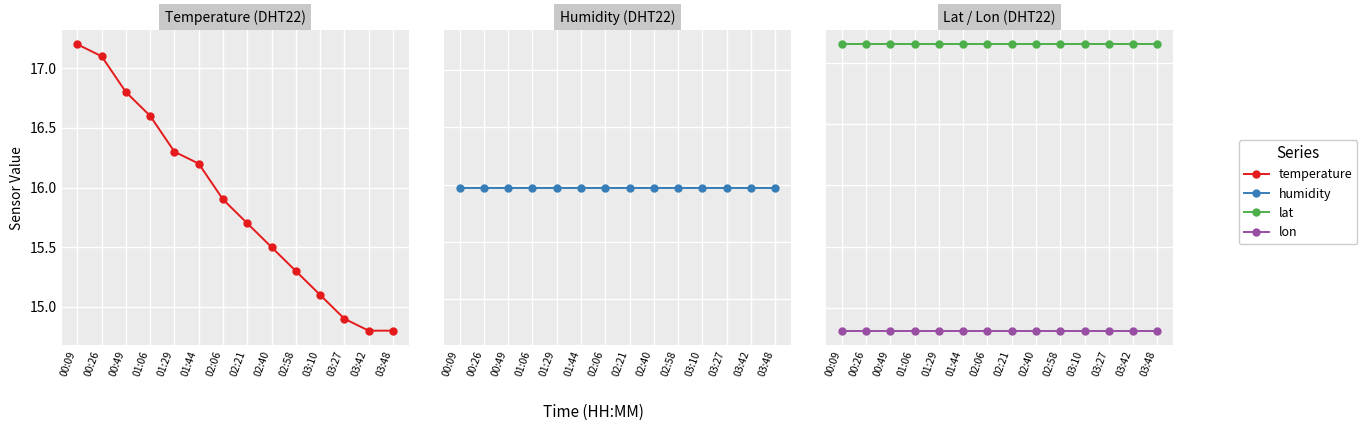

True or false: lon has more than 2 points higher than both neighbors.

False